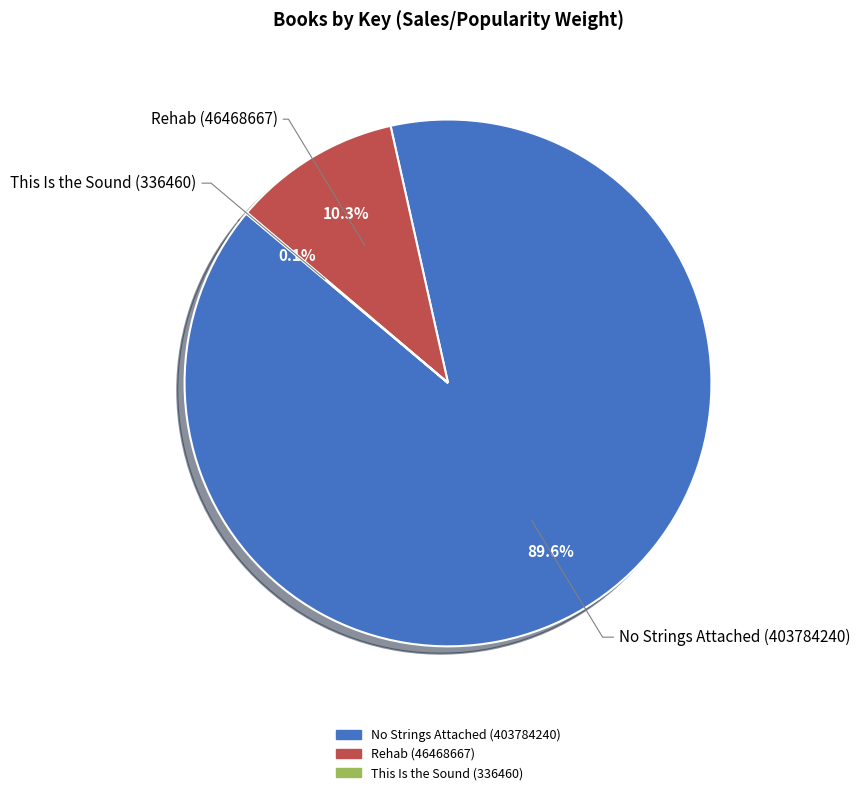

What percentage do No Strings Attached (403784240) and Rehab (46468667) together represent?

99.9%